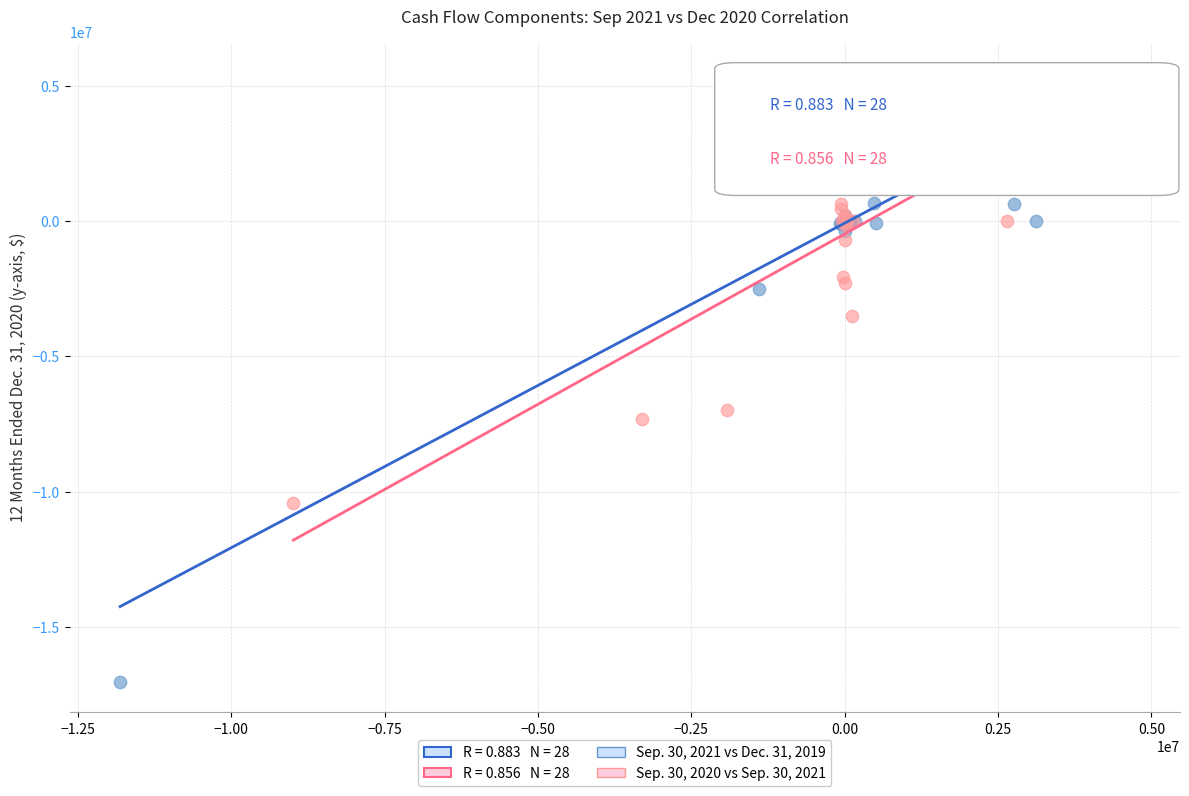

Which series reaches the minimum Y coordinate?

Sep. 30, 2021 vs Dec. 31, 2019